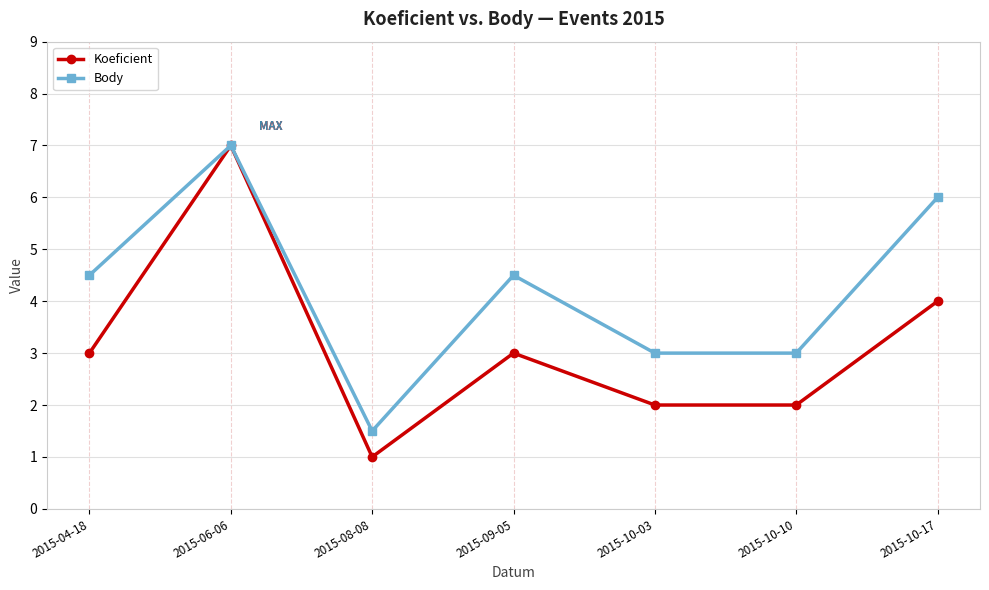

What is the sum of the Koeficient values at 2015-10-17 and 2015-10-10?

6.0